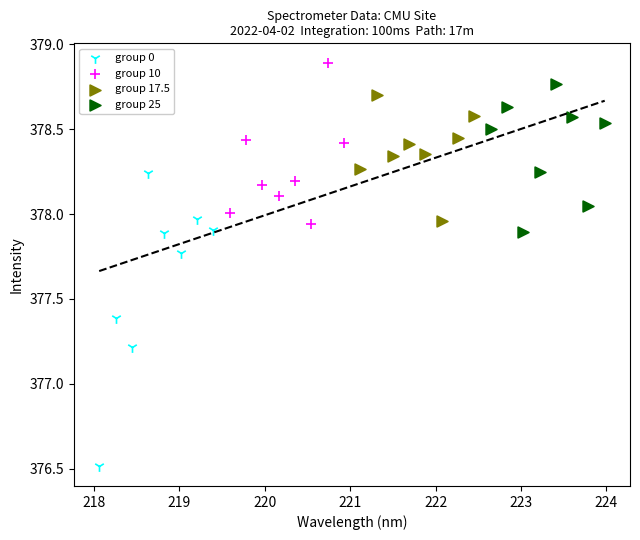

Which series contains the lowest Y value?

group 0